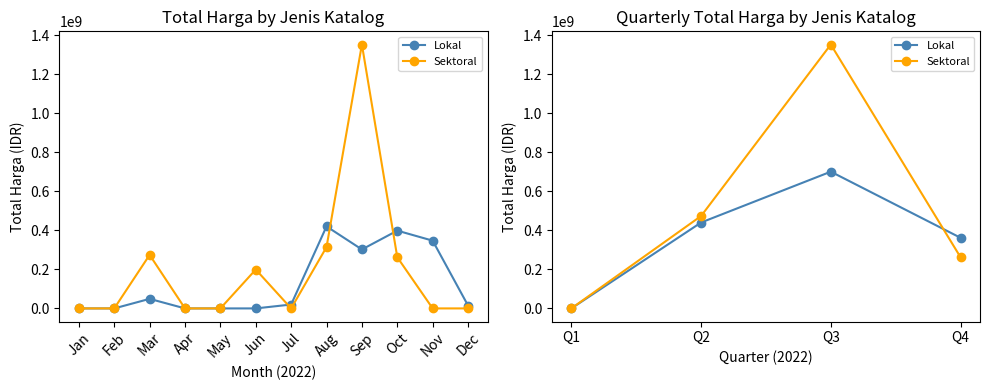

How many times do Sektoral and Lokal cross each other?

1